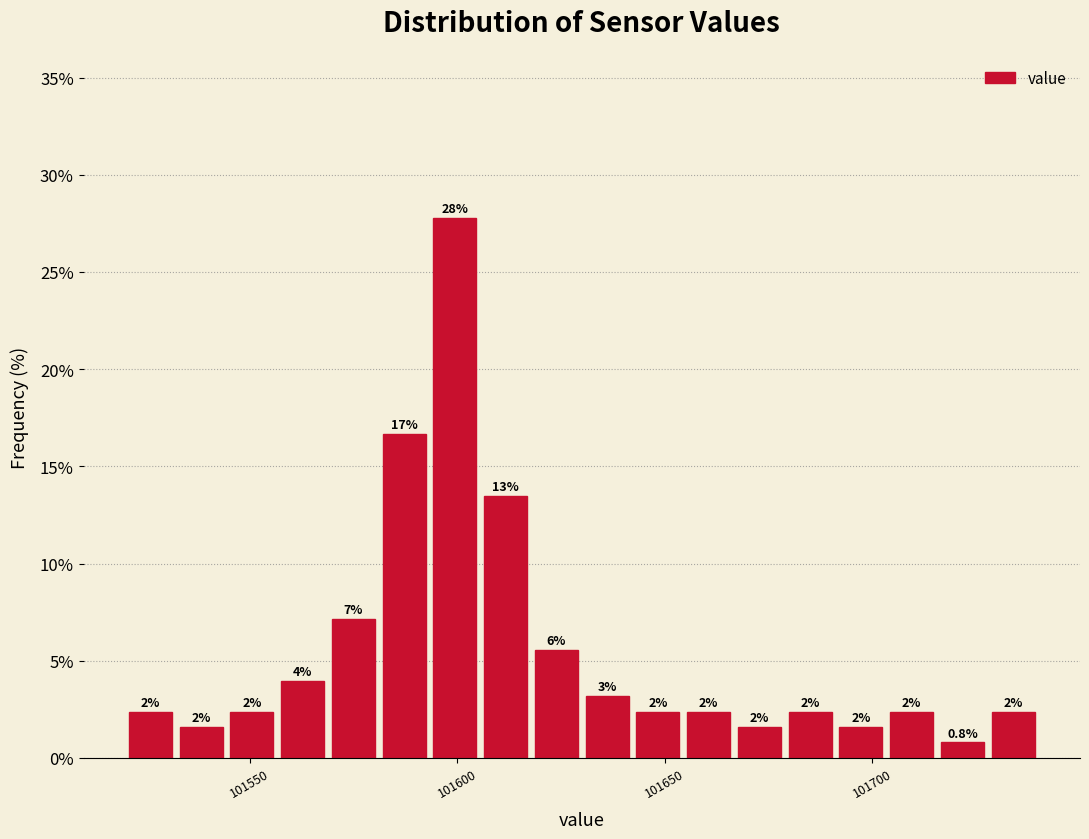

Read against the x-axis, roughly where is the centre of the tallest bar?

101600